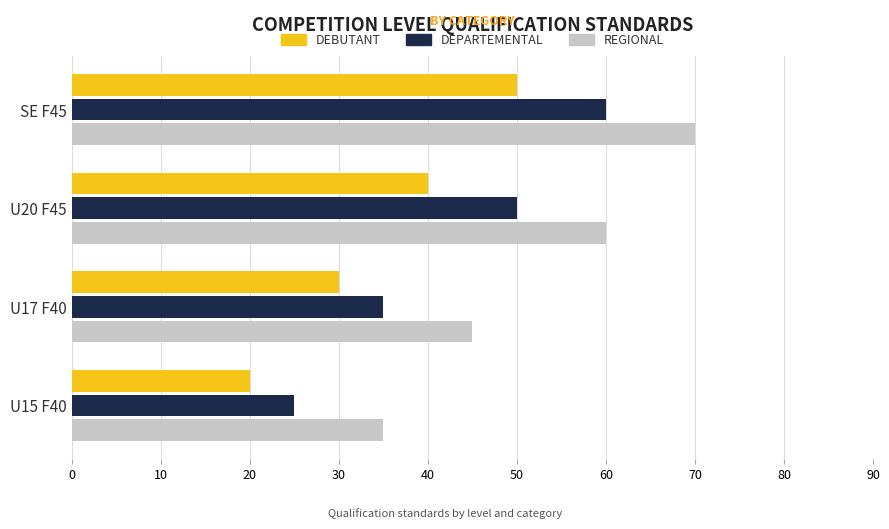

Which label corresponds to the largest value in the chart?

SE F45